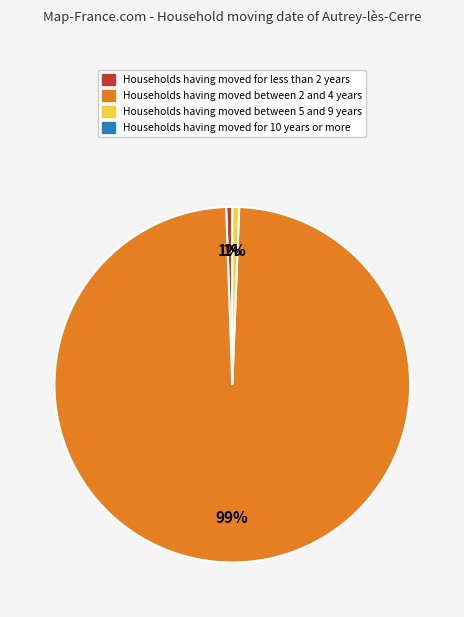

Is there a majority slice in this chart?

Yes